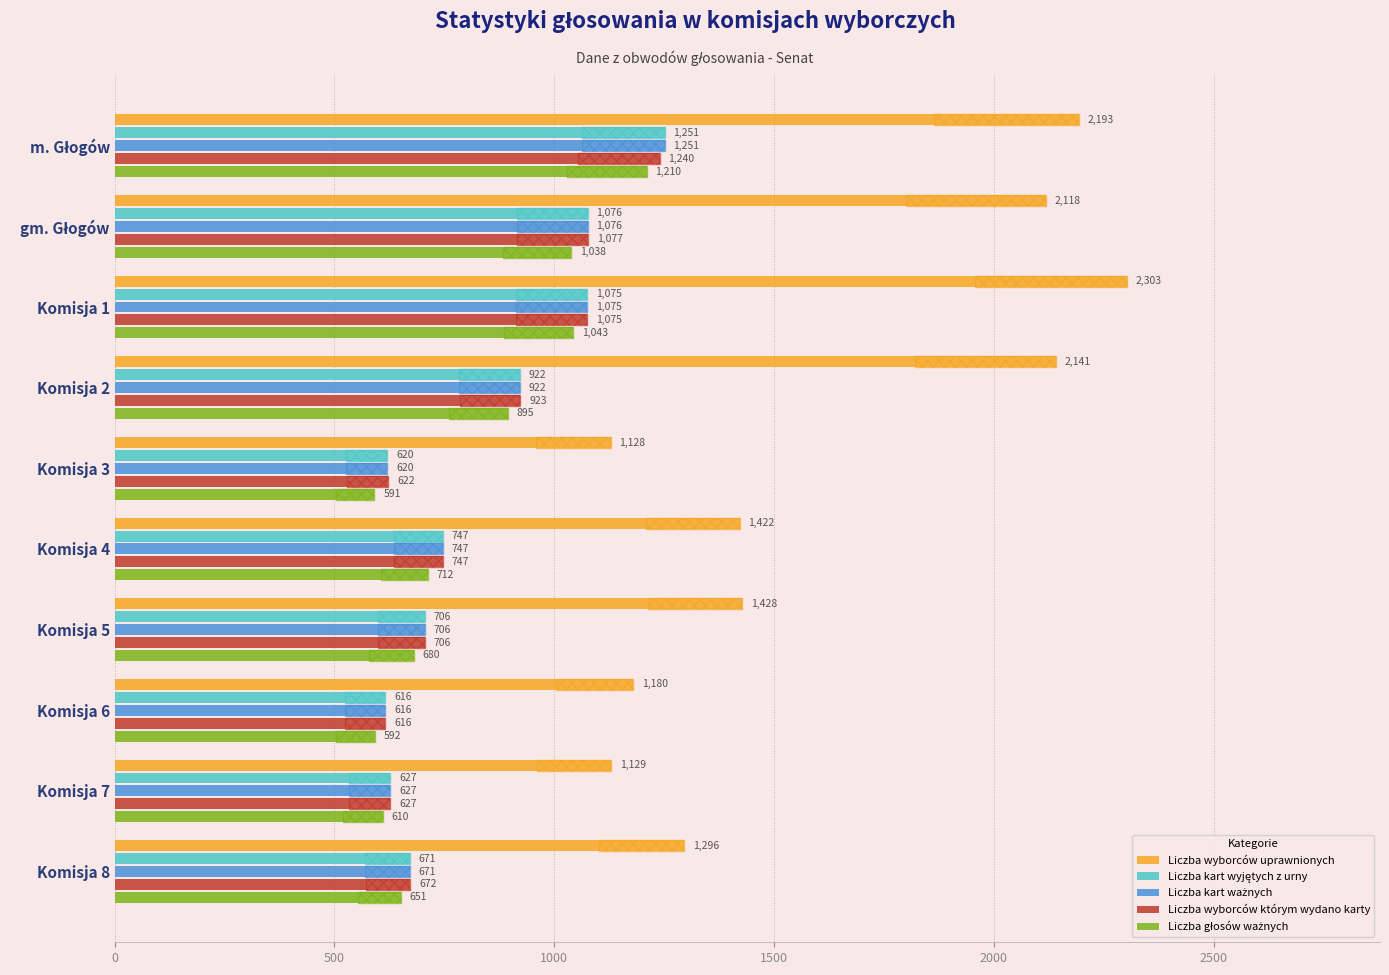

How many series are shown in this chart?

5